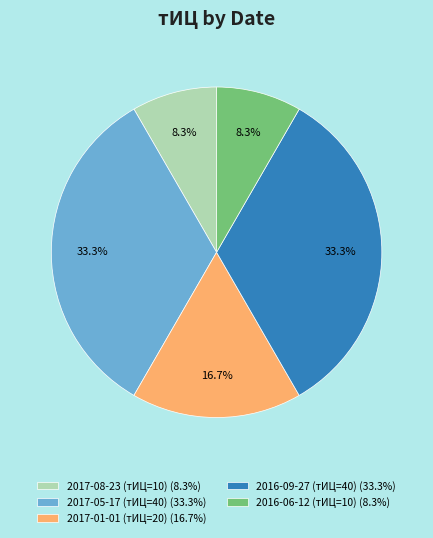

Is there any slice that represents more than half of the pie?

No